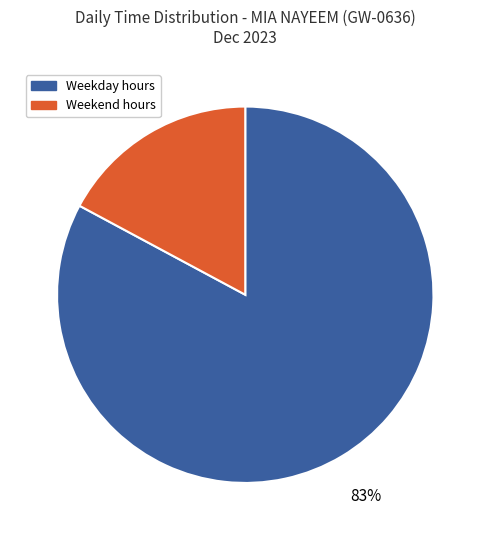

Is the sum of Weekday hours and Weekend hours greater than half?

Yes